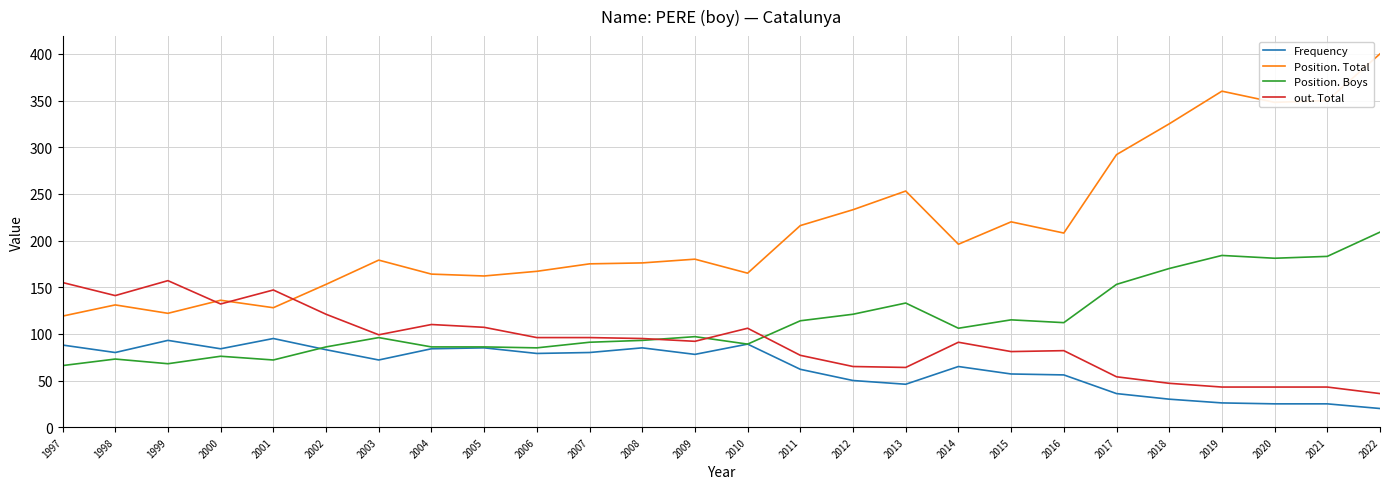

What is the highest value of the Position. Total series?

400